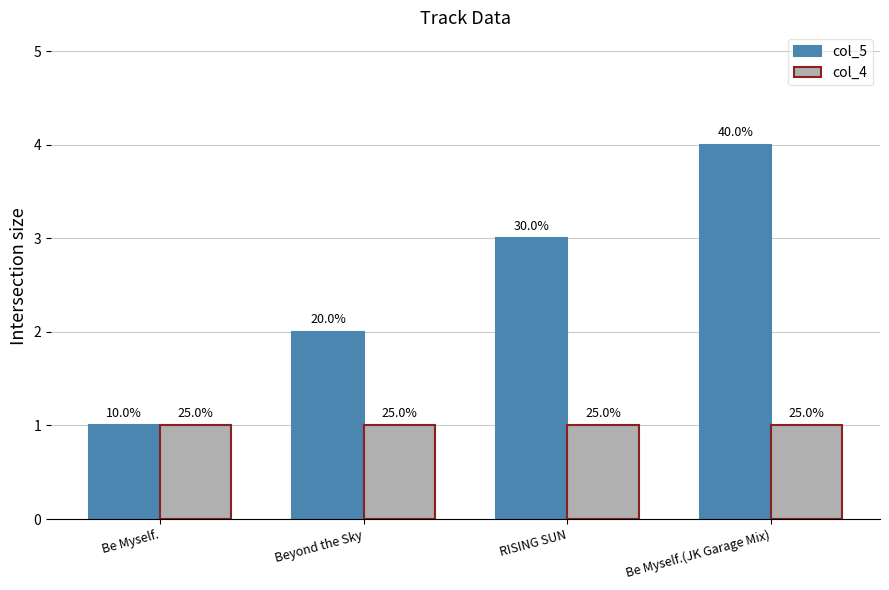

The value of col_4 at Be Myself. is 2. True or false?

False